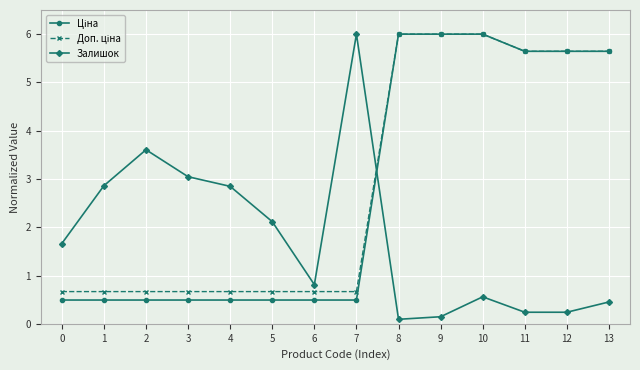

What is the total value across all series at 0?

2.8